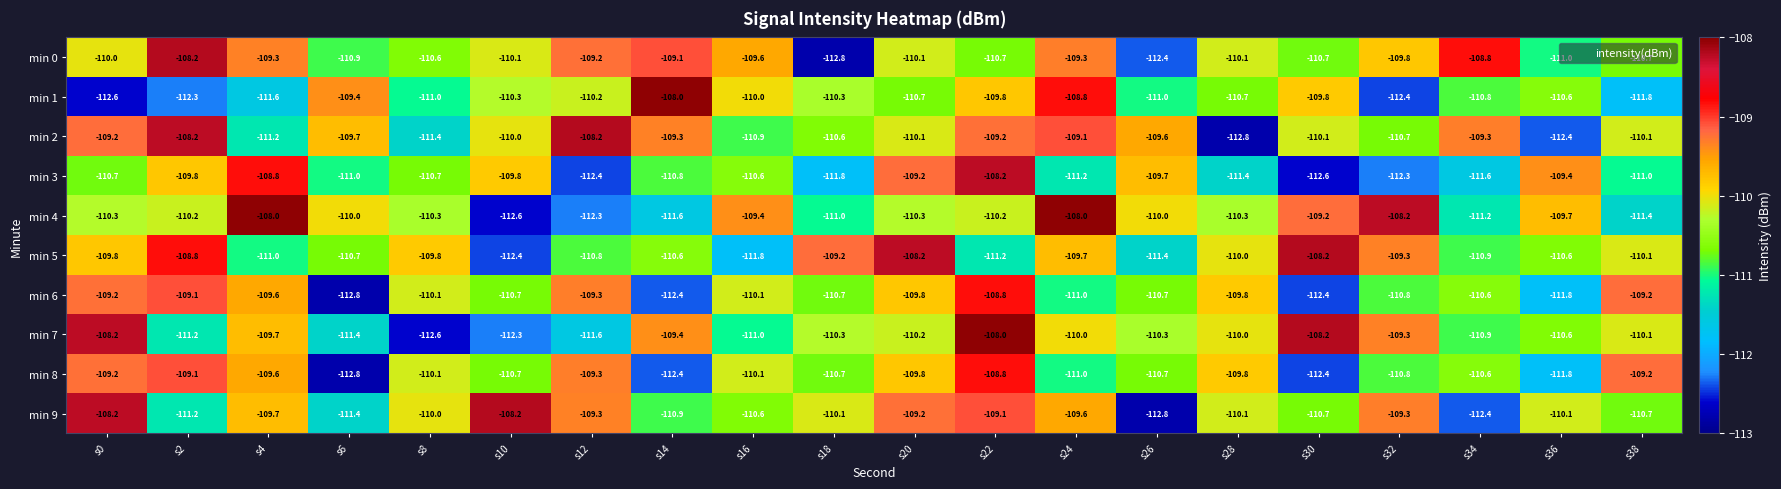

What is the difference between the maximum and minimum values in the min 3 series?

4.4